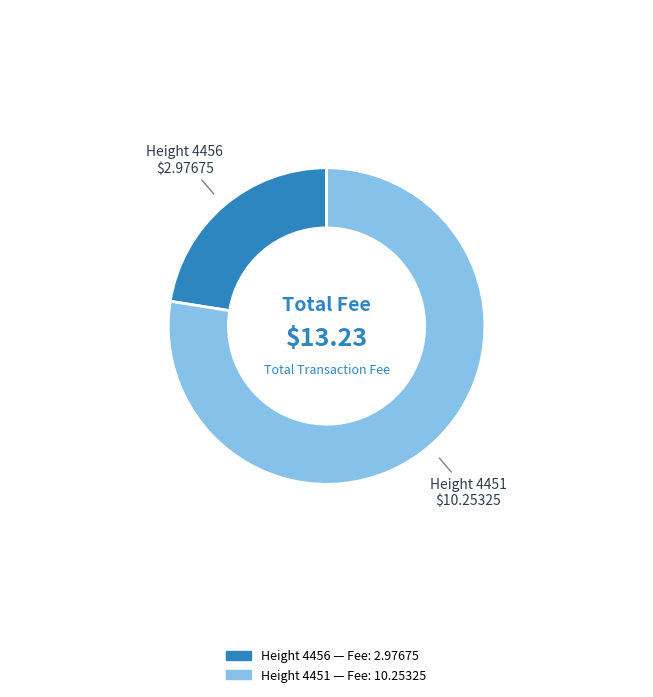

What is the ratio of the value at Height 4456 to the value at Height 4451?

0.3